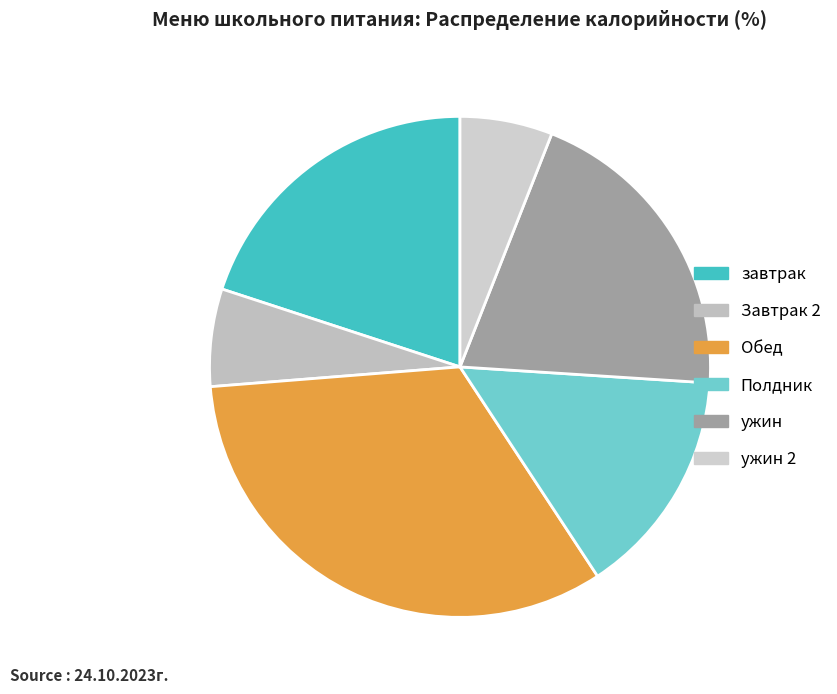

Does Завтрак 2 represent more than half of the total?

No